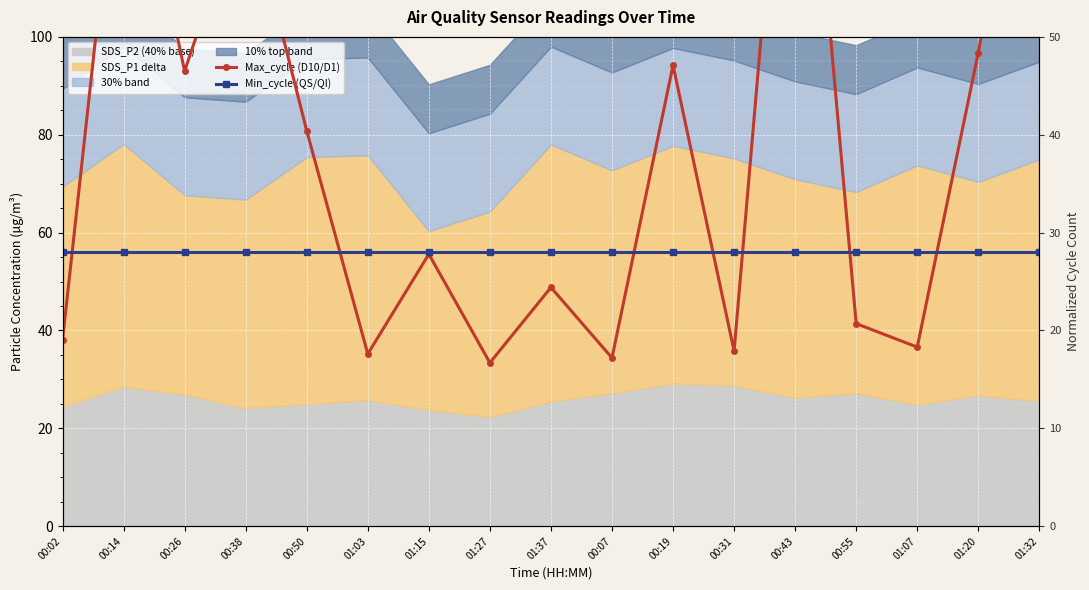

Where do Max_cycle (D10/D1) and Min_cycle (QS/QI) first cross each other?

00:02 and 00:14